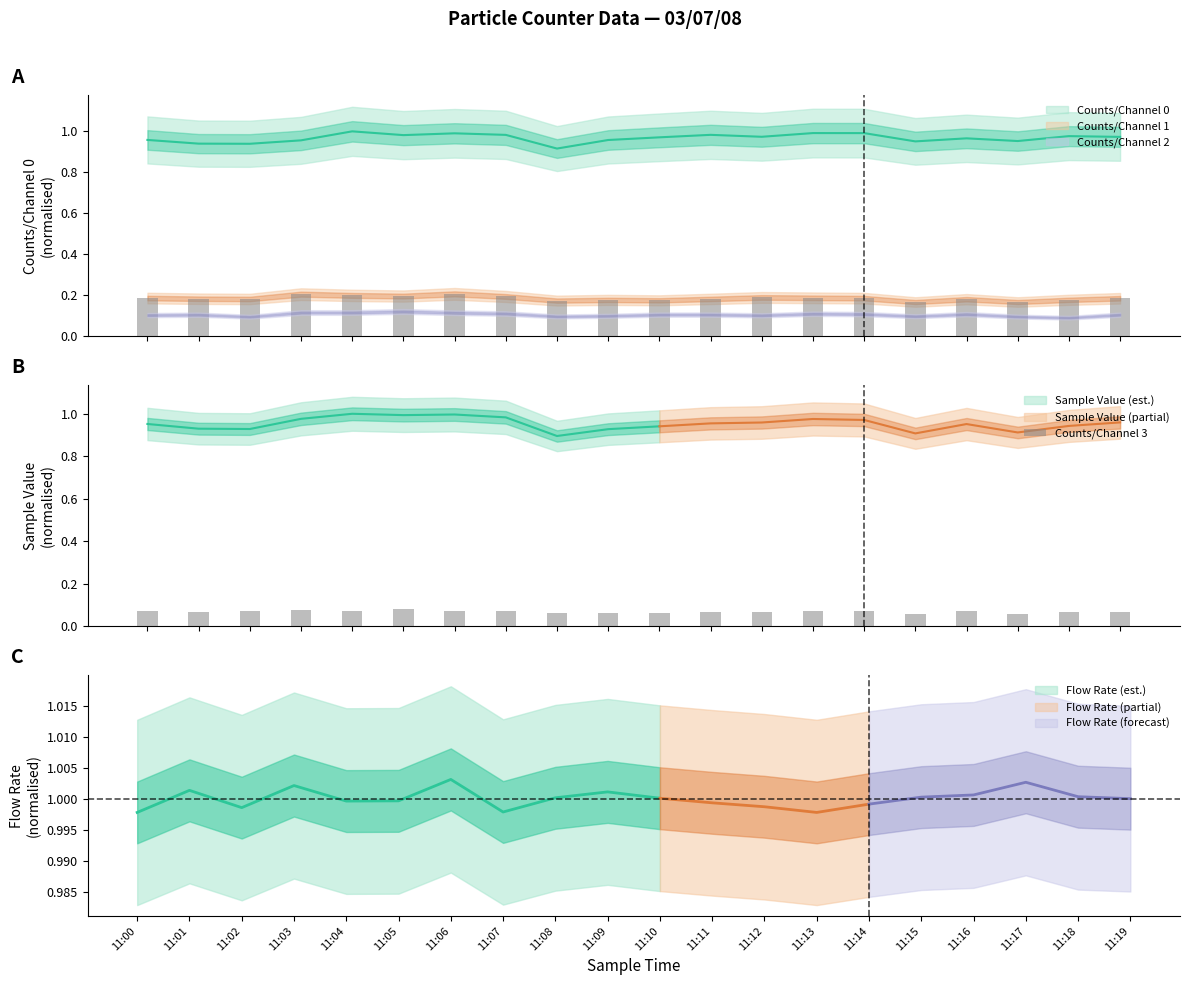

Count the values in the range 0 to 1.

20